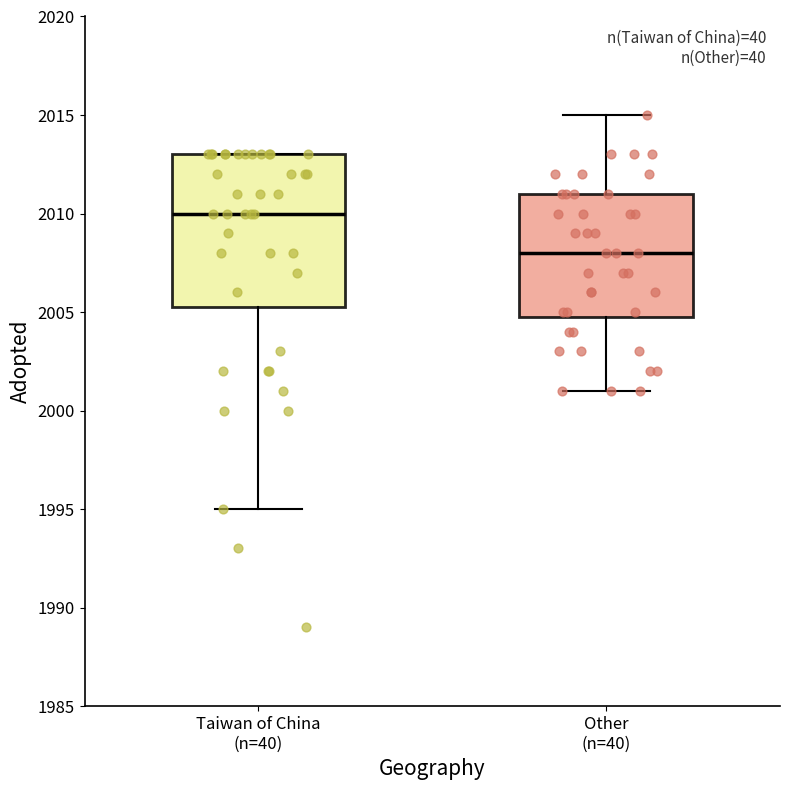

Which box is the tallest, from its lower edge to its upper edge?

Taiwan of China (n=40)